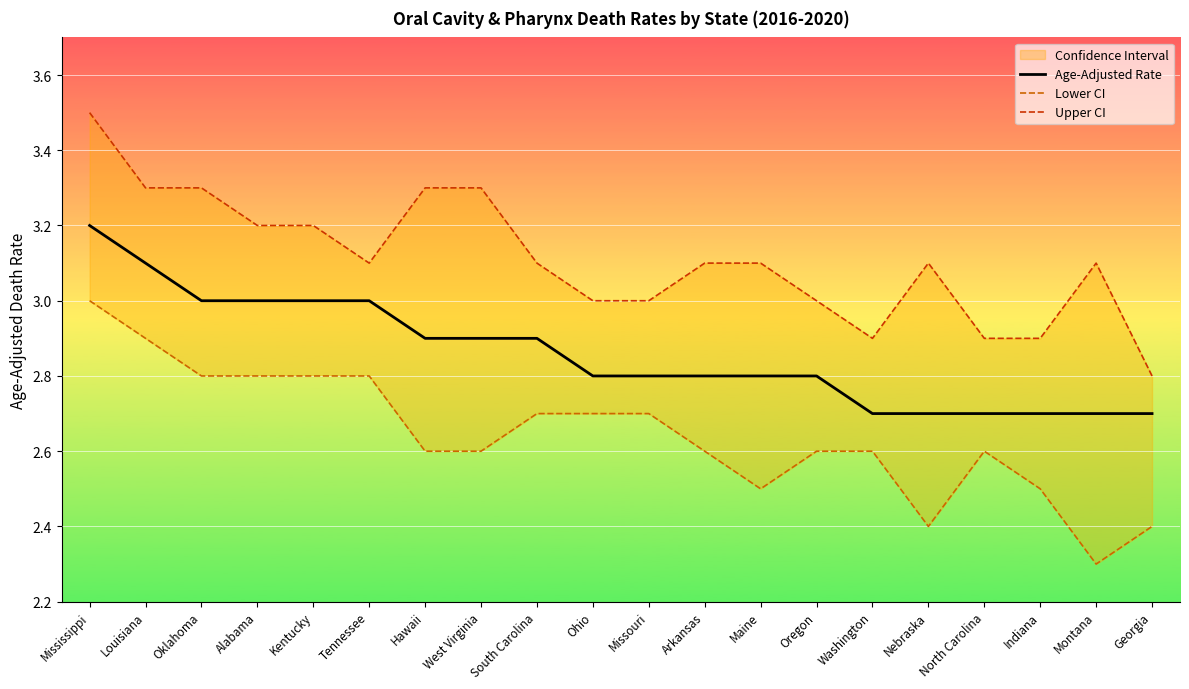

At how many categories does at least one series exceed 2?

20